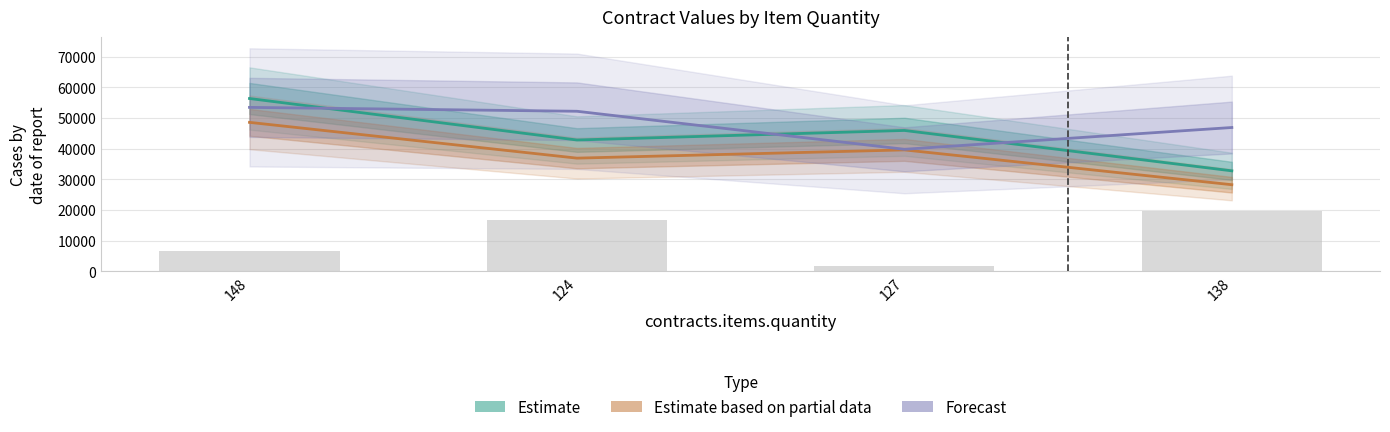

What is the sum of all Forecast values?

192453.4